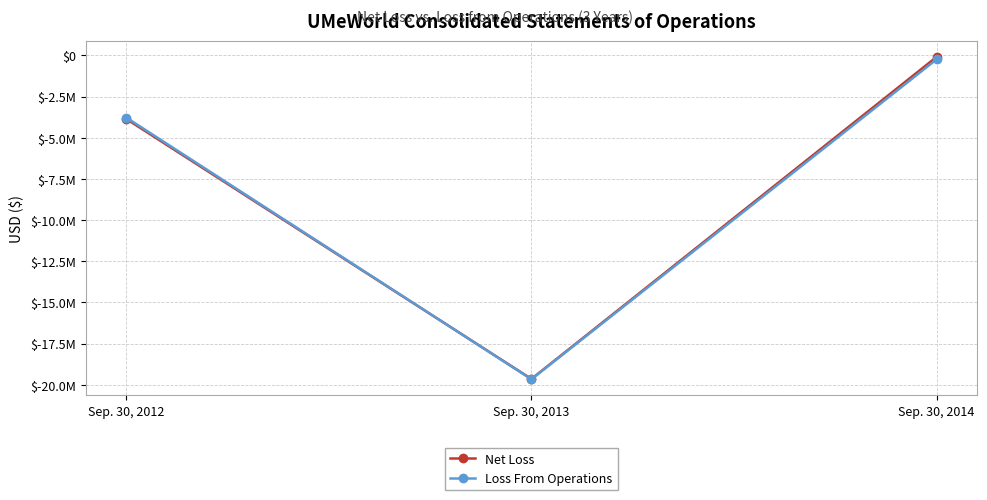

True or false: Net Loss has a value of -92893 at Sep. 30, 2014.

True